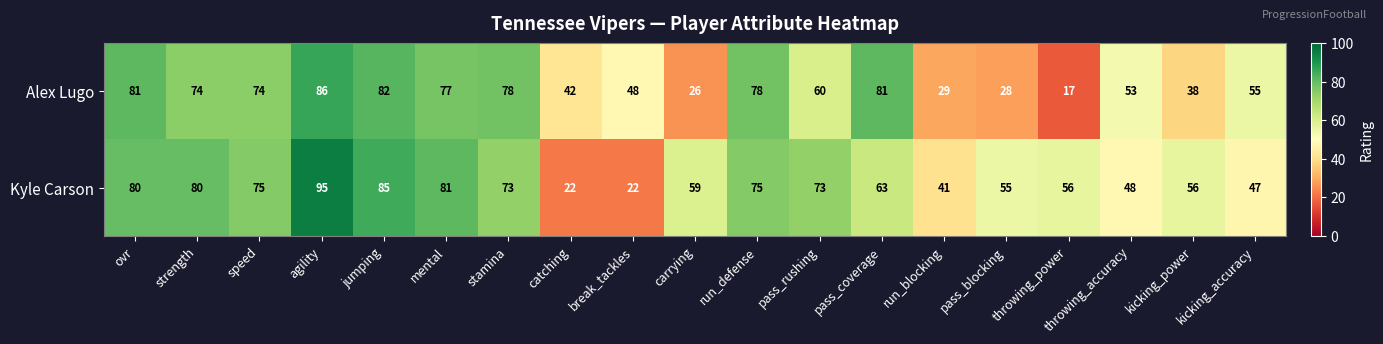

How many categories are shown in the chart?

19